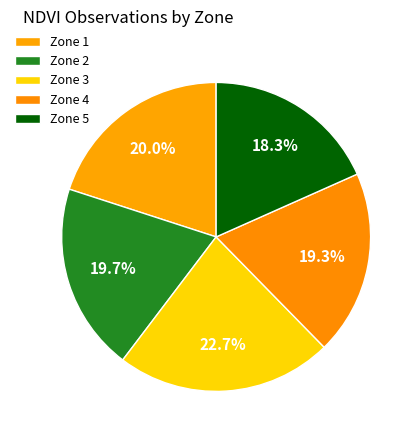

How many segments does this pie chart have?

5